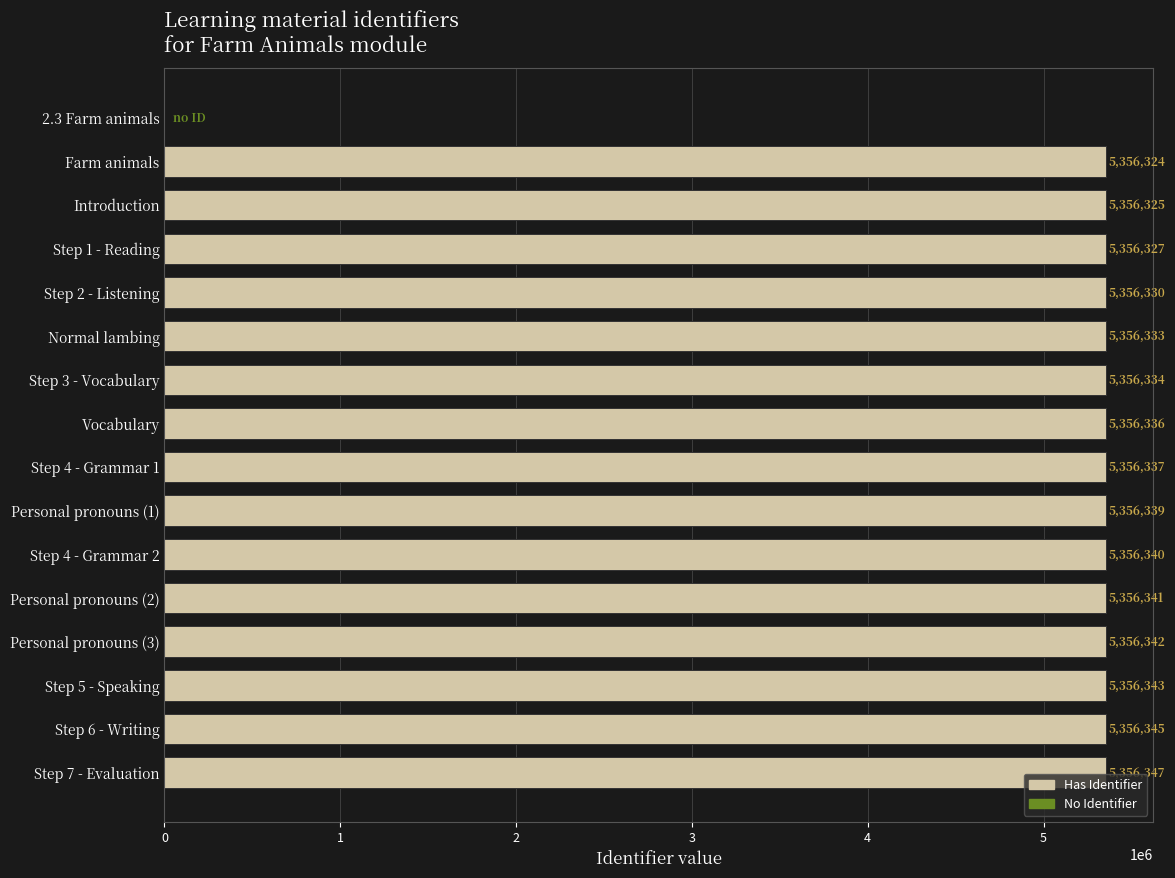

How many values are above zero?

15